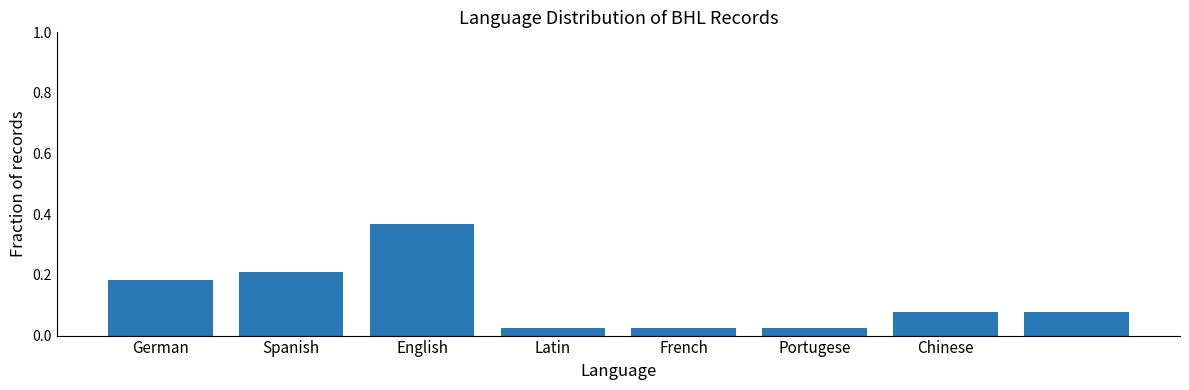

What is the difference between the maximum and second lowest values?

0.3